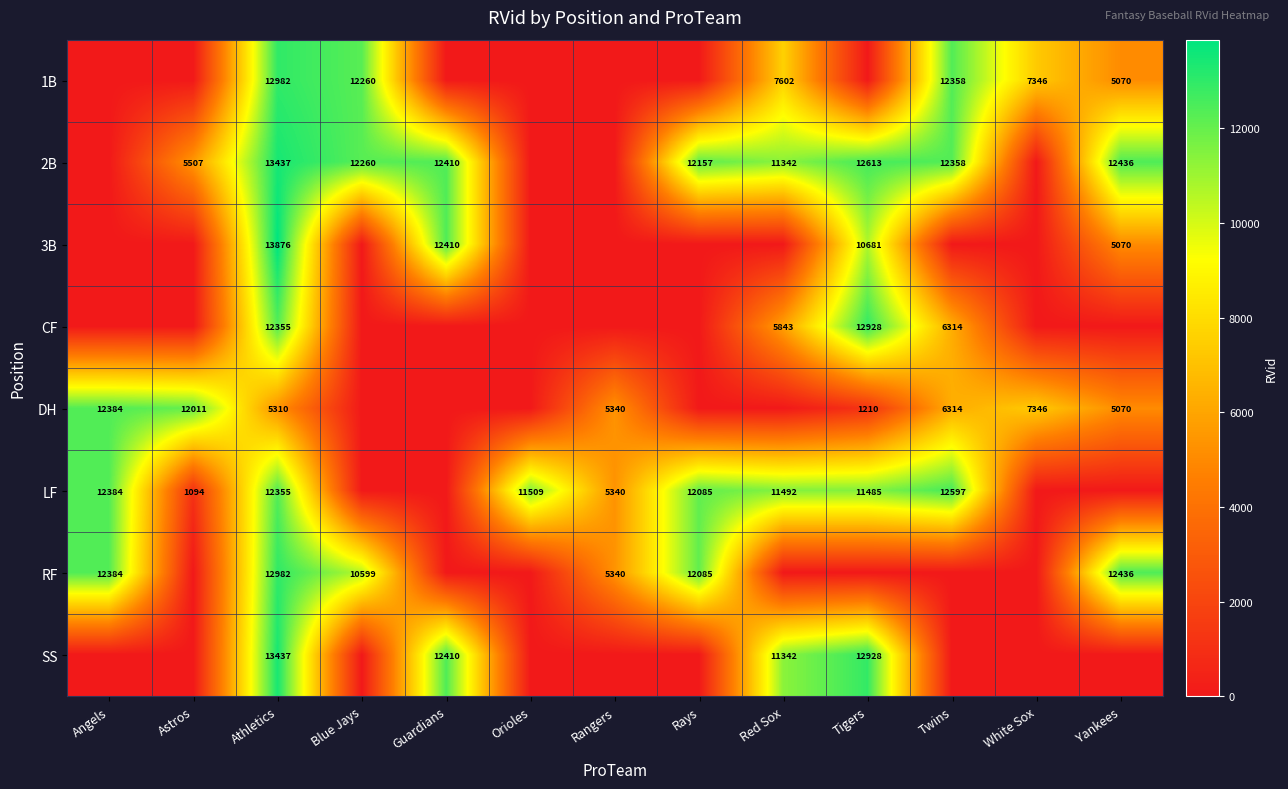

True or false: LF has a value of 1094 at Astros.

True